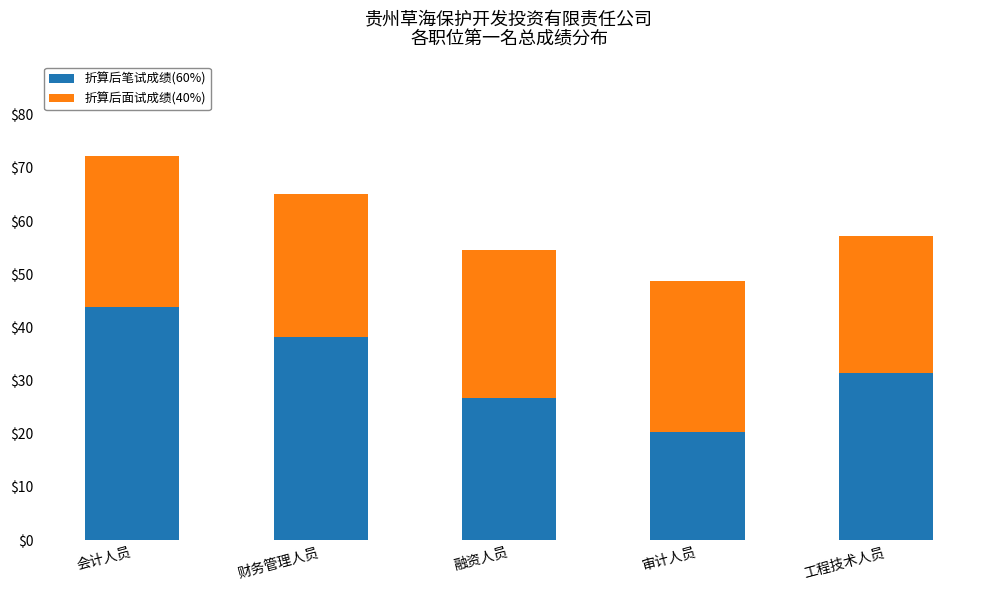

Which category has the lowest value in the 折算后笔试成绩(60%) series?

审计人员